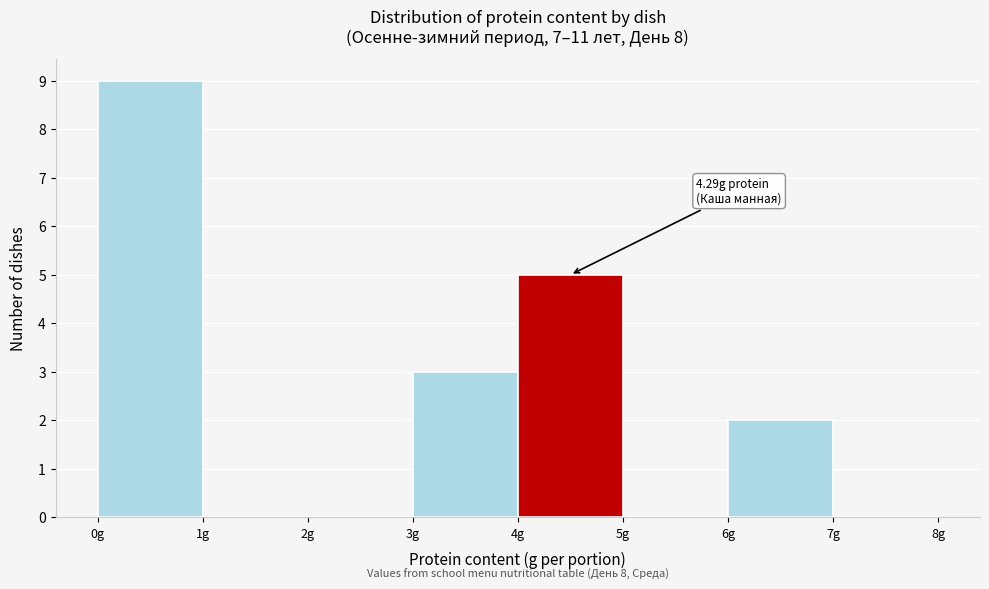

Which range on the x-axis has the tallest bar?

0 to 1